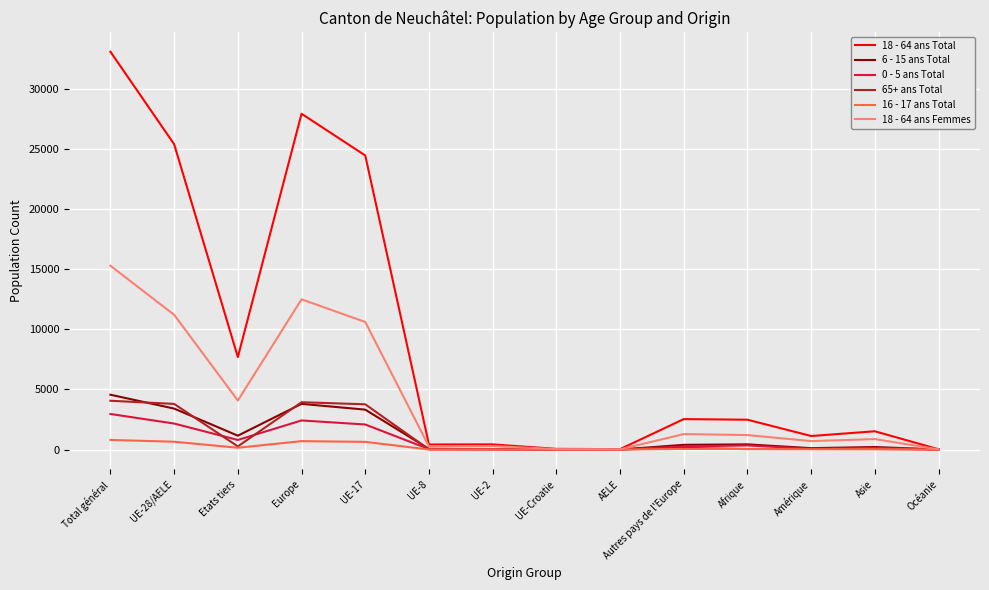

Which series changed the most between UE-28/AELE and Amérique?

18 - 64 ans Total